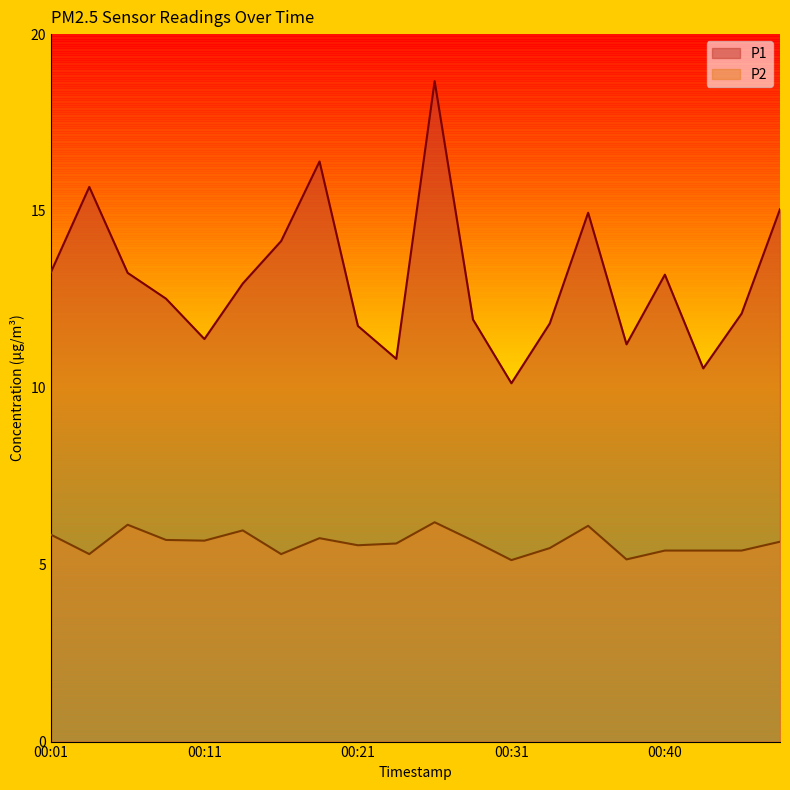

What is the approximate value of P1 at 00:16?

14.2